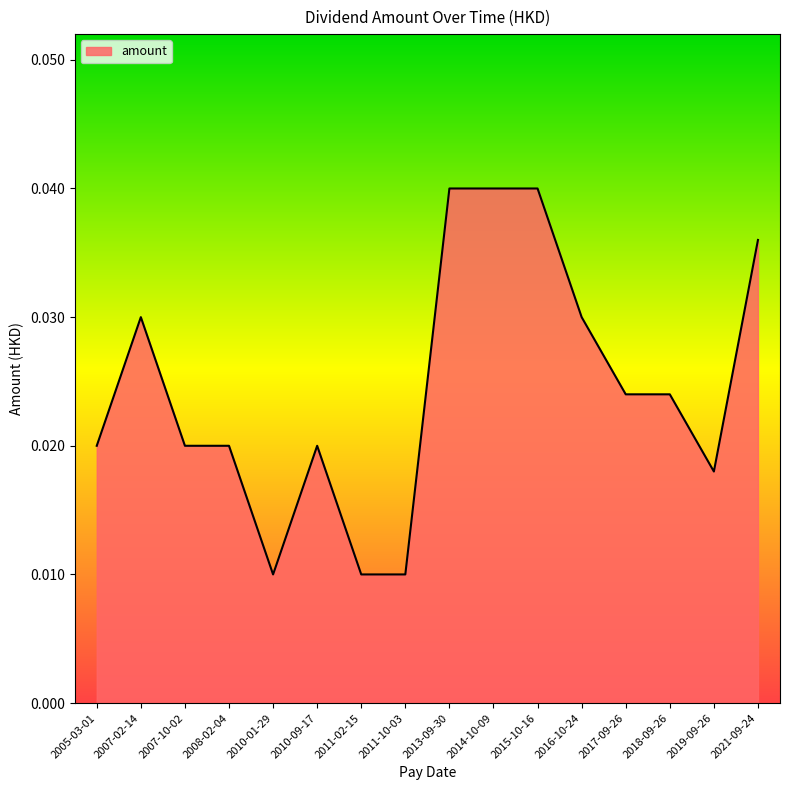

Does the chart have visible grid lines?

No